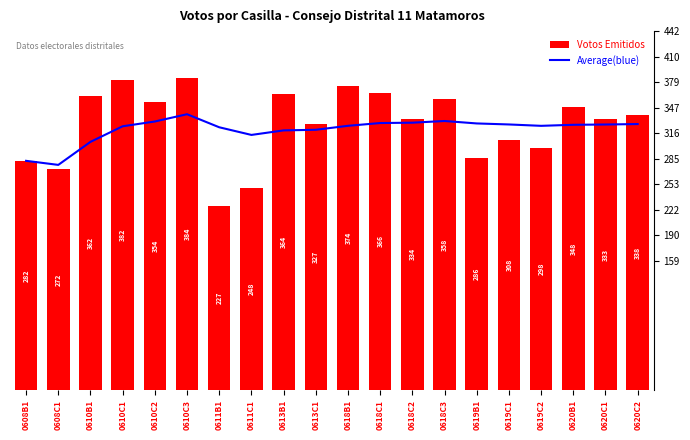

What is the average value of the Average series?

320.4